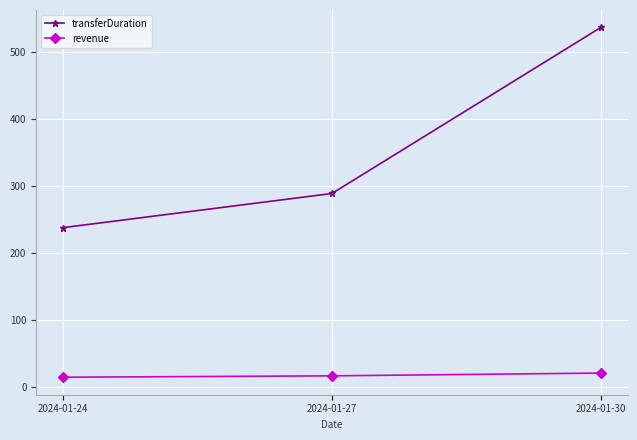

What is the lowest value of the revenue series?

14.5